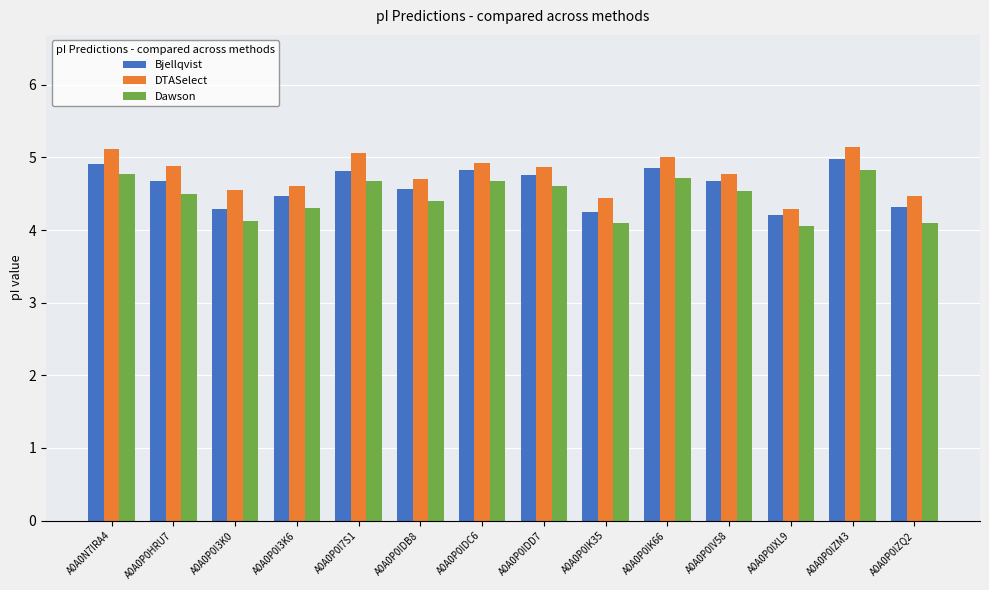

The Dawson series shows 7.2 at A0A0P0IK35. True or false?

False